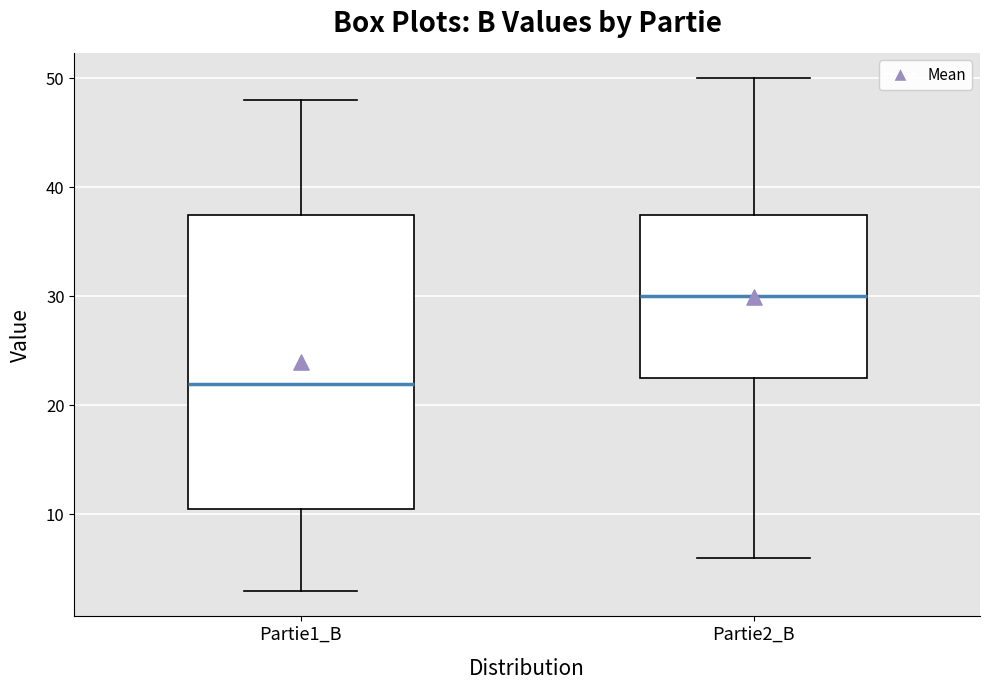

Reading left to right, transcribe this box plot: for each box, give where its median line is, the range the box spans, and where its two whiskers end, as read against the y-axis. The values are not printed on the chart, so give them approximately, as read against the axis.

Partie1_B: median 22, box 11 to 38, whiskers 3 to 48
Partie2_B: median 30, box 23 to 38, whiskers 6 to 50